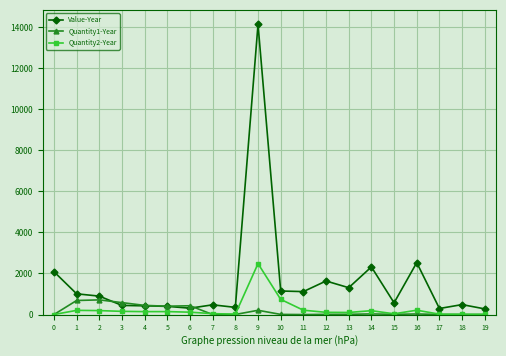

True or false: Quantity2-Year has more than 1 interior local peaks.

True